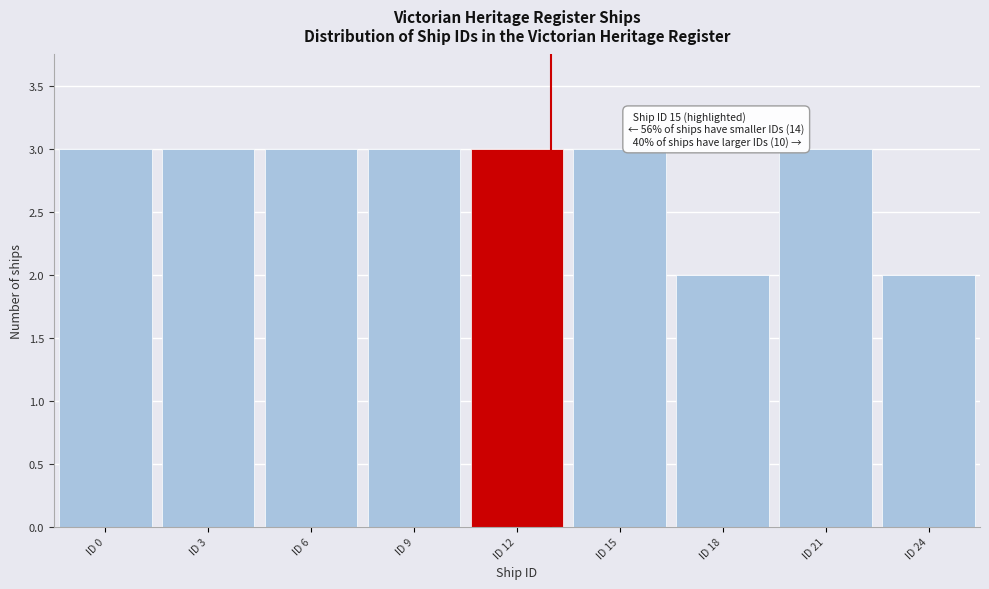

Reading right to left, transcribe all the data shown in this chart.

ID 24=2	ID 21=3	ID 18=2	ID 15=3	ID 12=3	ID 9=3	ID 6=3	ID 3=3	ID 0=3